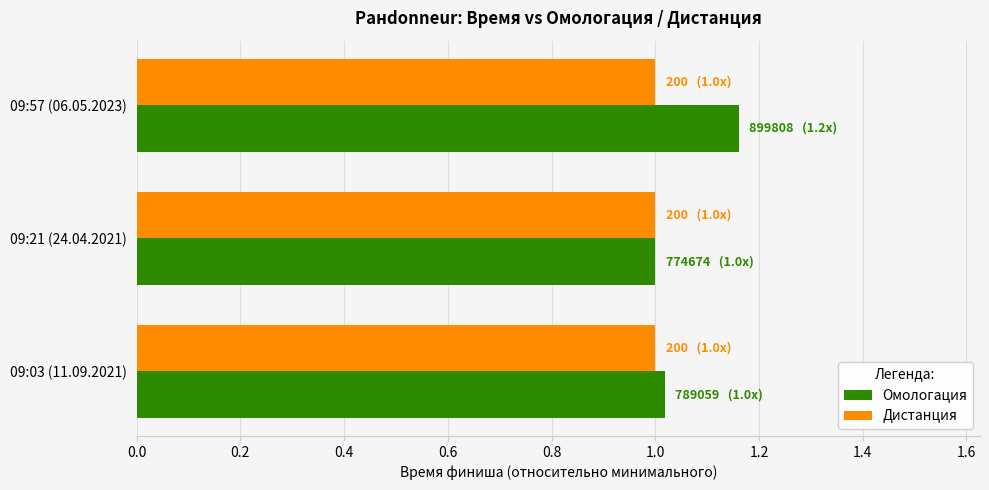

What are all the series names shown in the legend?

Омологация, Дистанция